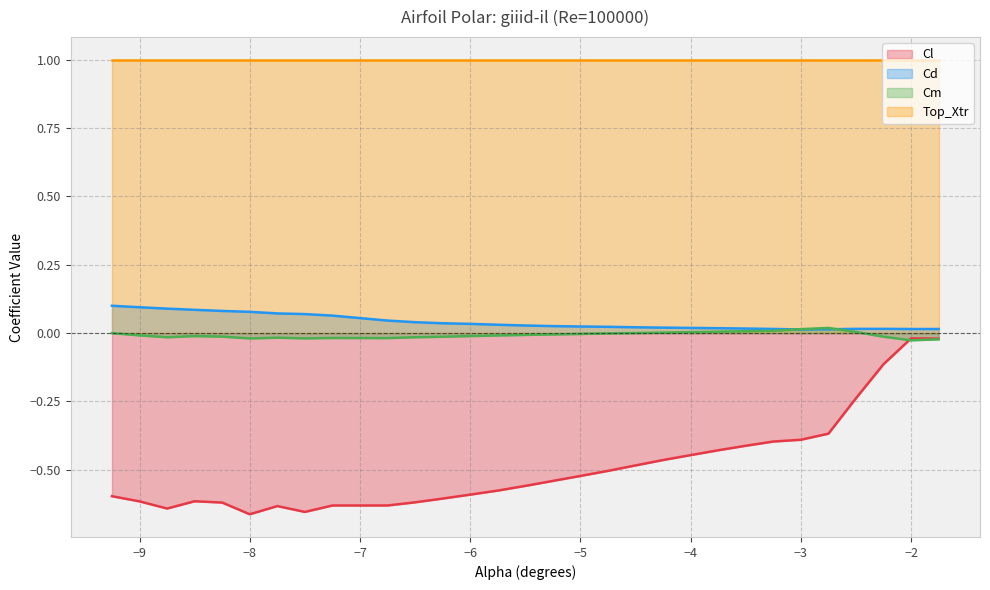

At how many categories does at least one series exceed 0?

30